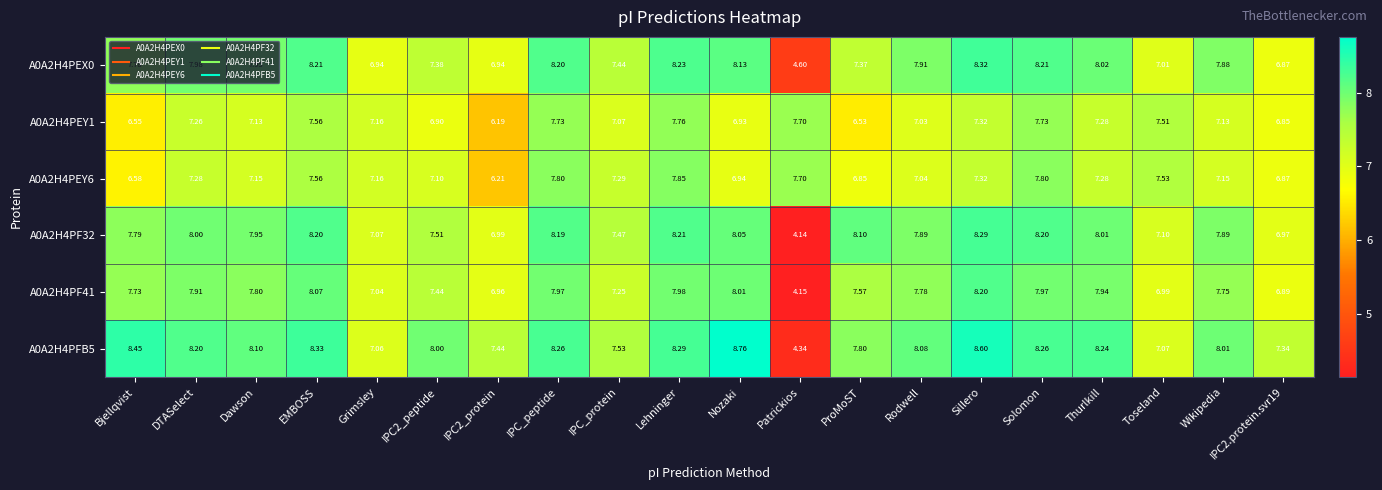

What is the total value across all series at ProMoST?

44.2